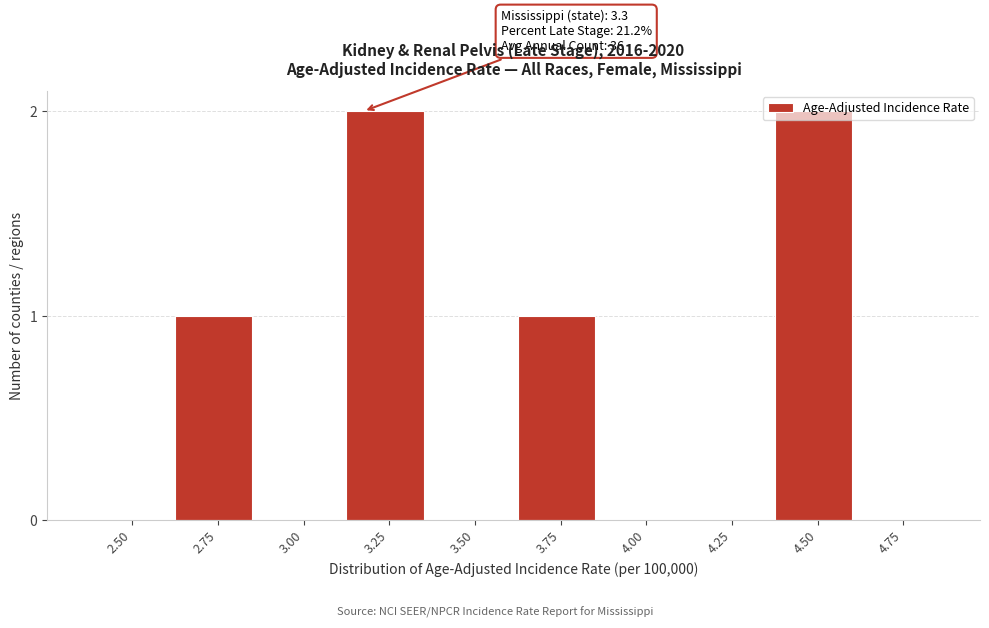

Which has a higher value, 4.50 or 3.00?

4.50